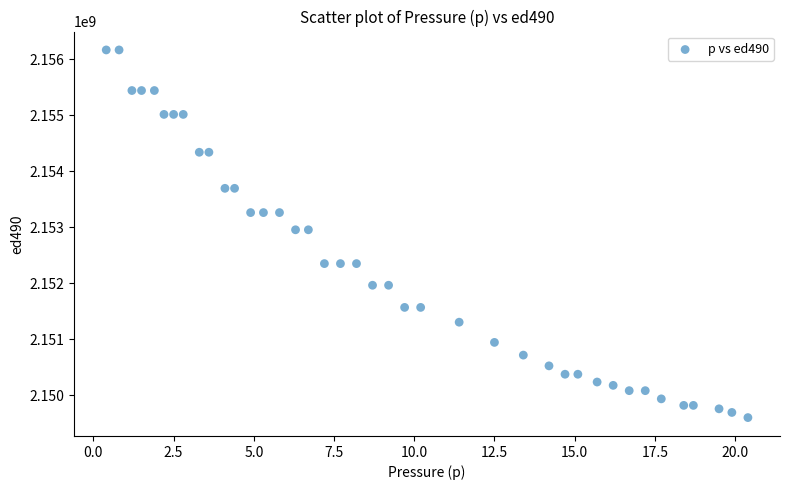

How many data points are displayed?

40